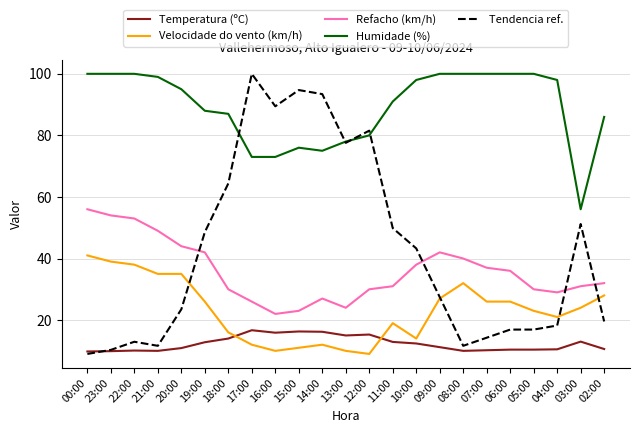

What are all the series names shown in the legend?

Temperatura (ºC), Velocidade do vento (km/h), Refacho (km/h), Humidade (%), Tendencia ref.